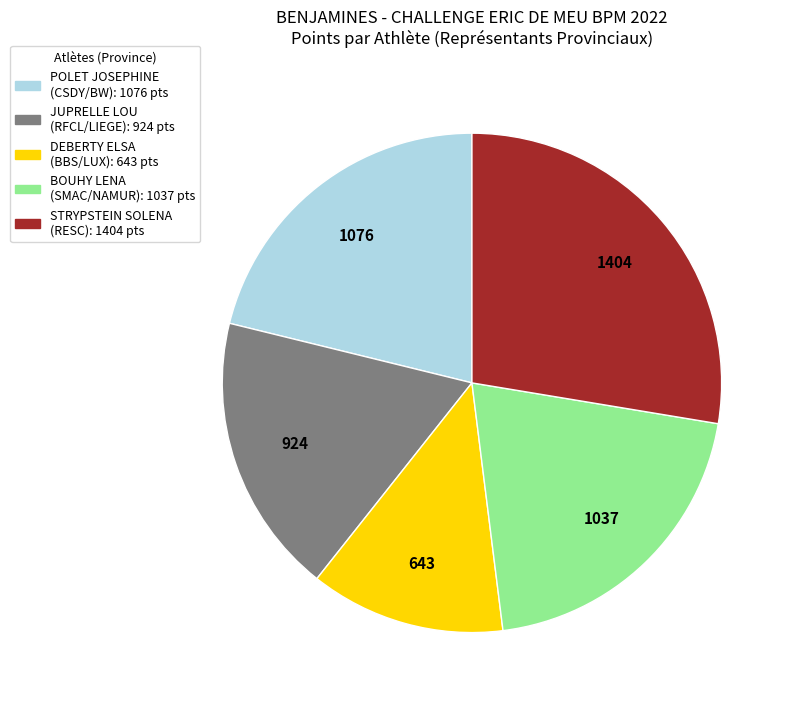

How many slices are in this pie chart?

5